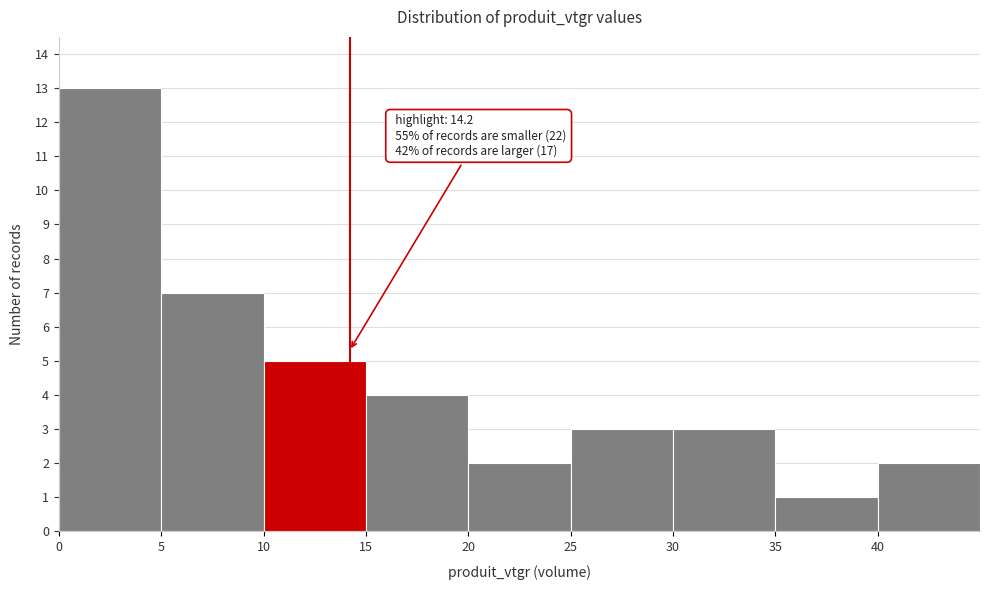

Which range on the x-axis has the tallest bar?

0 to 5